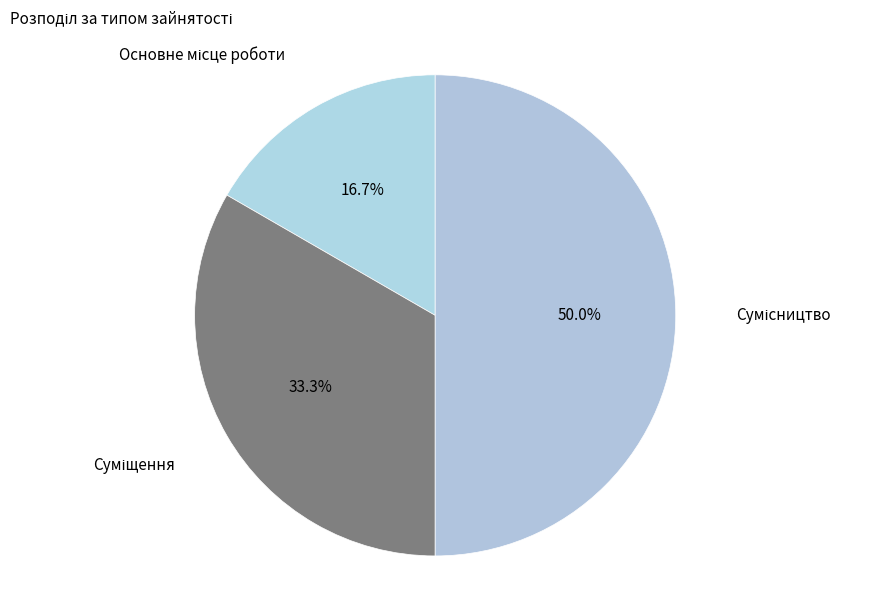

To the nearest percent, what is the average slice percentage?

33%